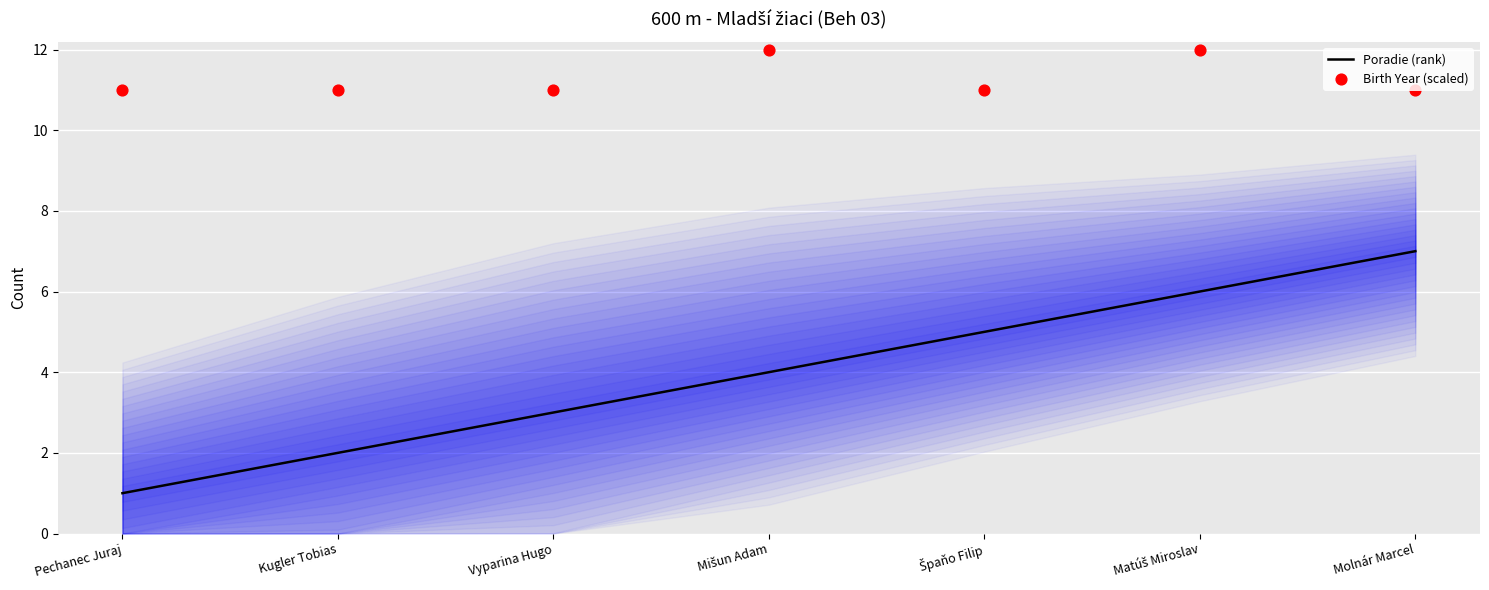

Which series contains the lowest Y value?

Poradie (rank)